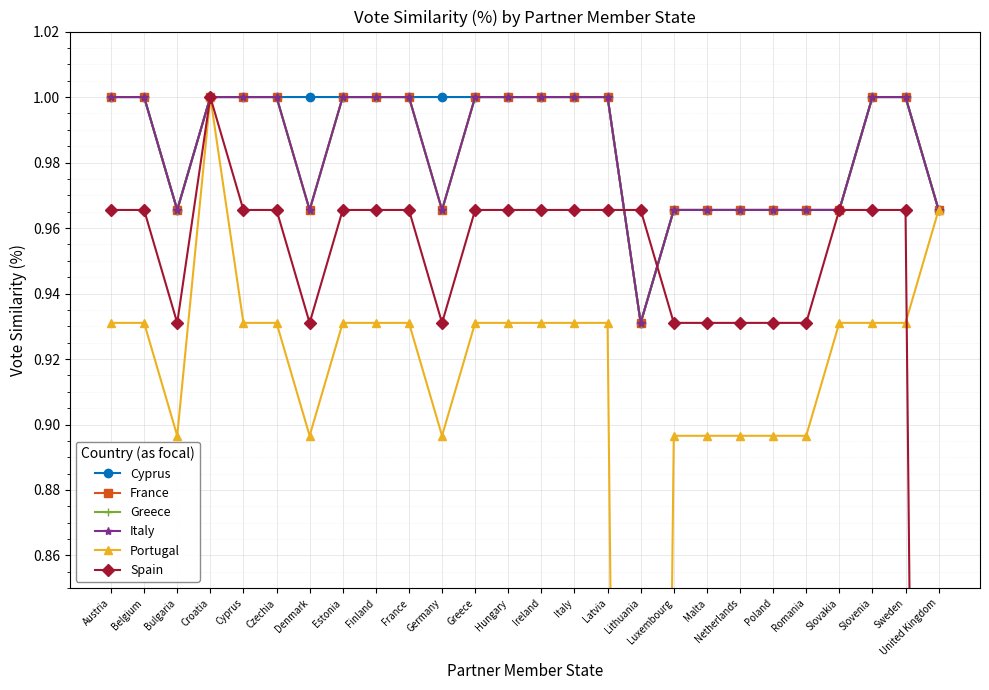

What is the sum of all Greece values?

25.6